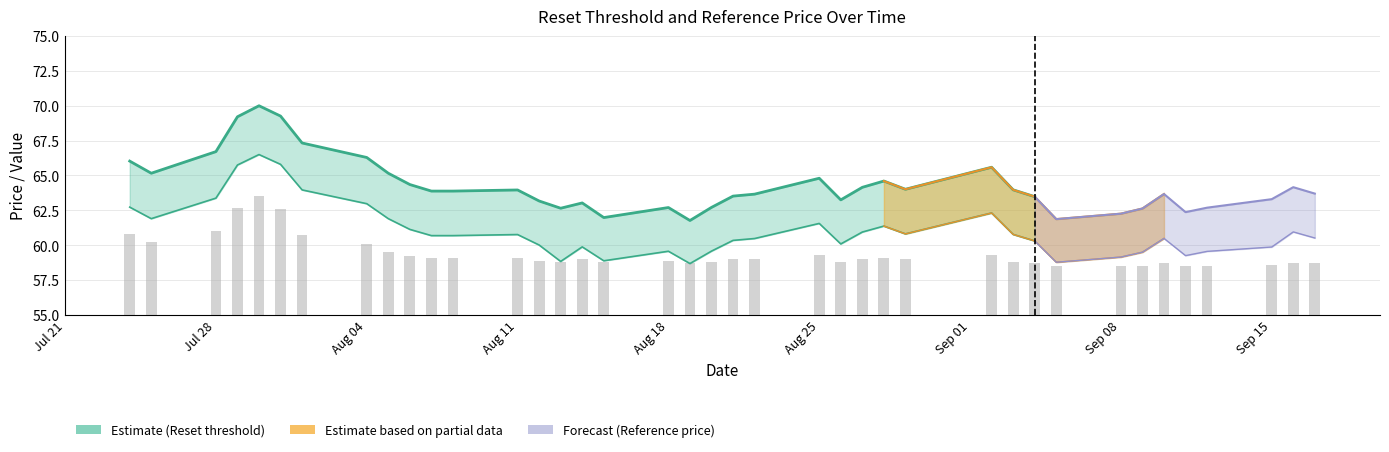

The Reset threshold series shows 93.7 at 17. True or false?

False